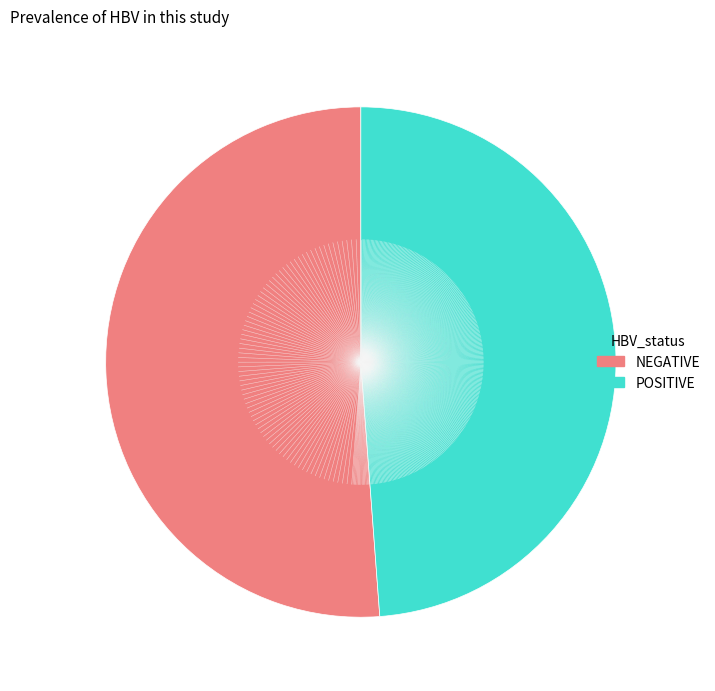

Which category has the smallest portion of the pie?

POSITIVE